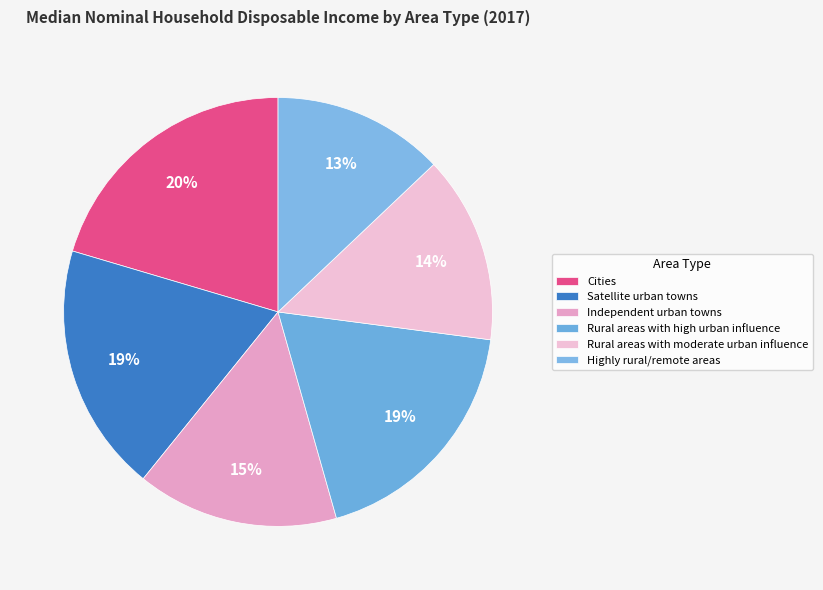

What percentage is the Rural areas with moderate urban influence slice, to the nearest percent?

14%